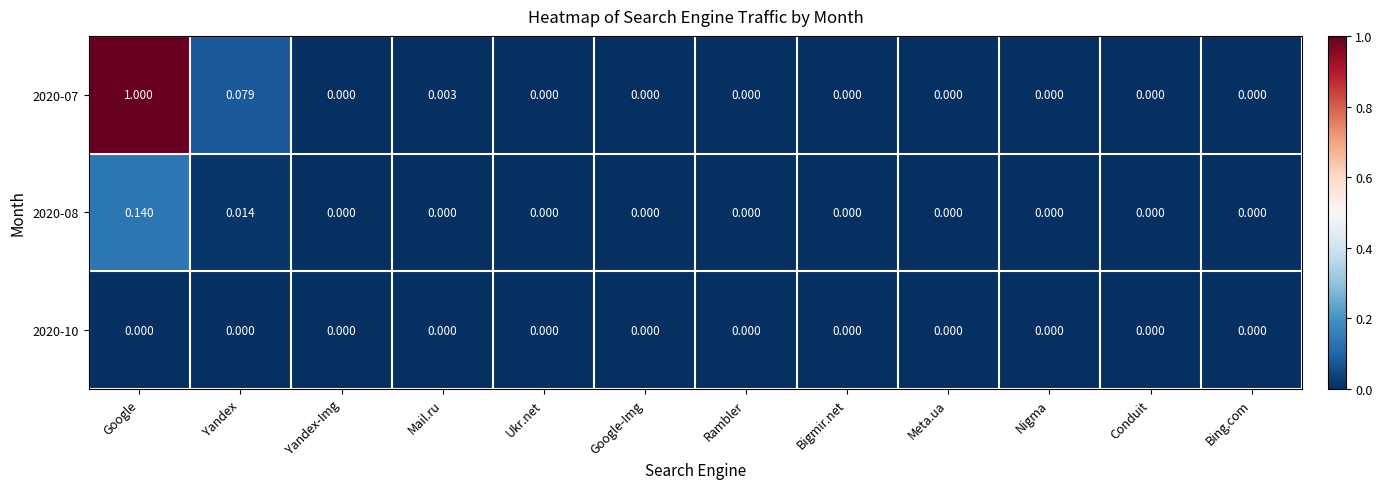

Which label corresponds to the largest value in the chart?

Google